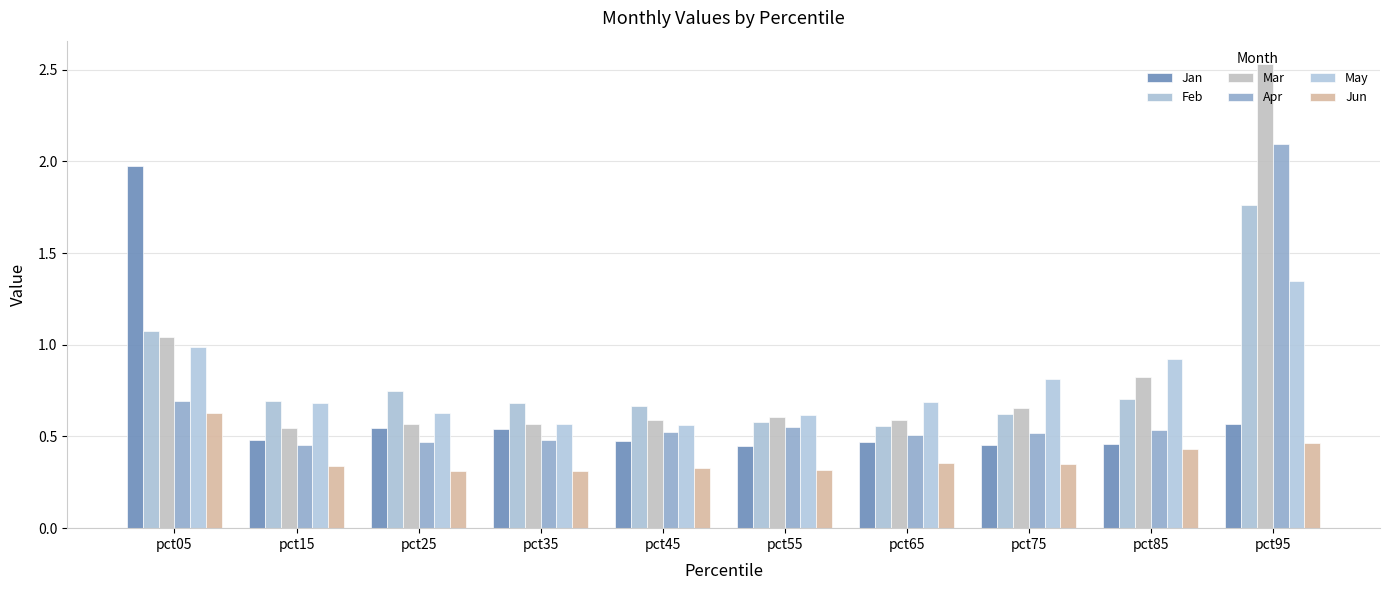

The Apr series shows 0.5 at pct85. True or false?

True